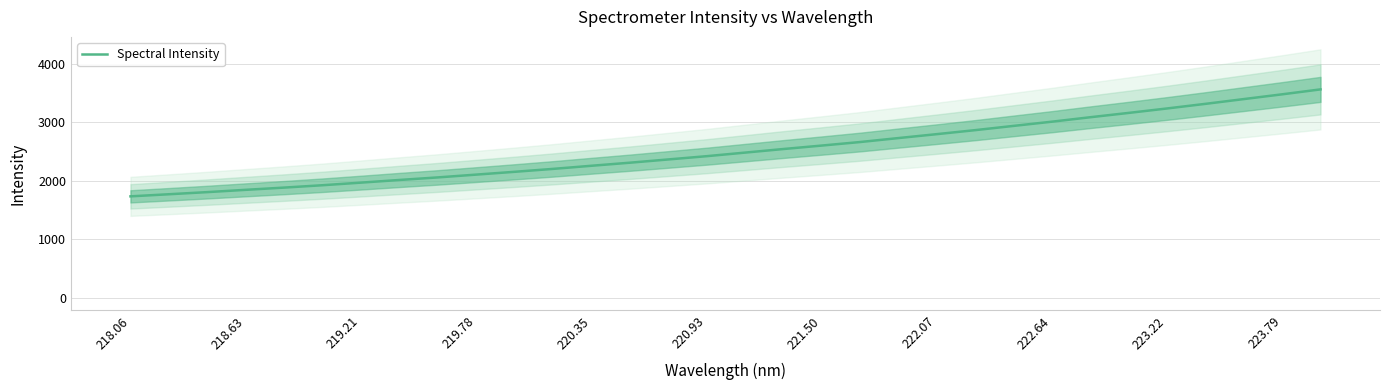

How many data points does each series have?

32